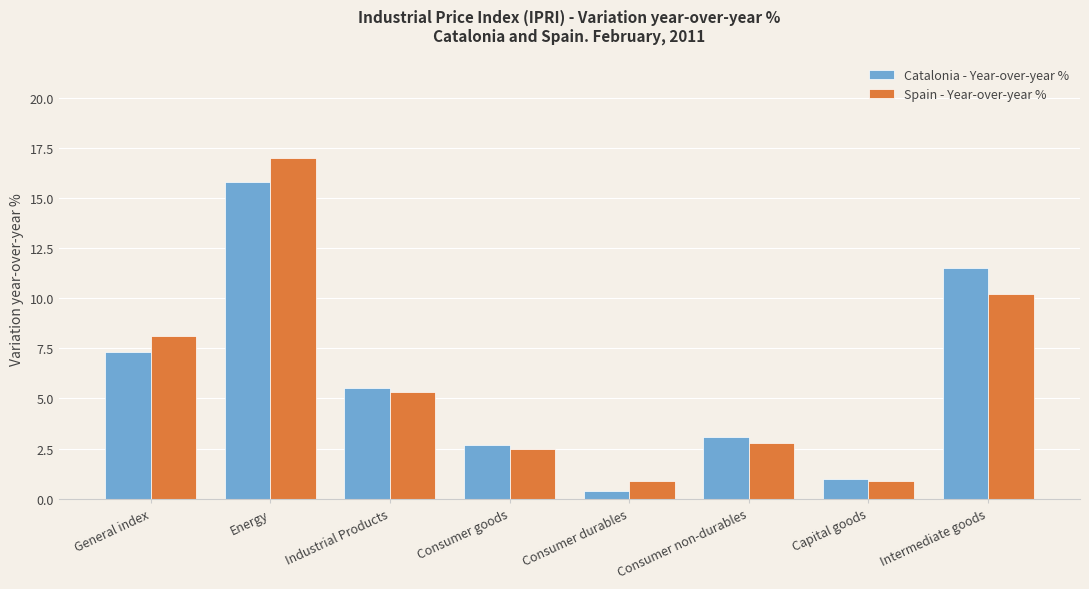

Rank the series by their maximum value, from highest to lowest.

Spain - Year-over-year %, Catalonia - Year-over-year %